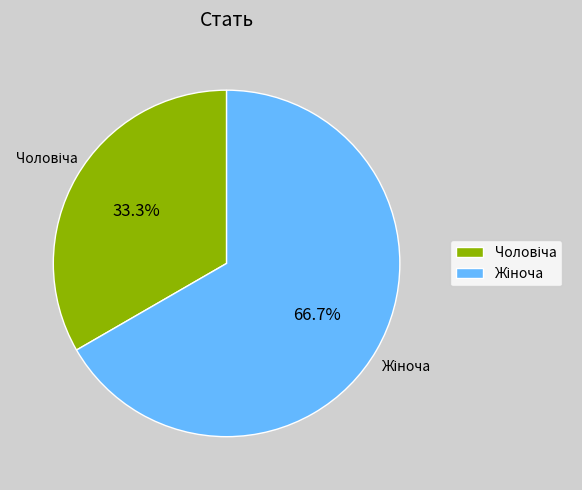

Does any single category account for the majority?

Yes